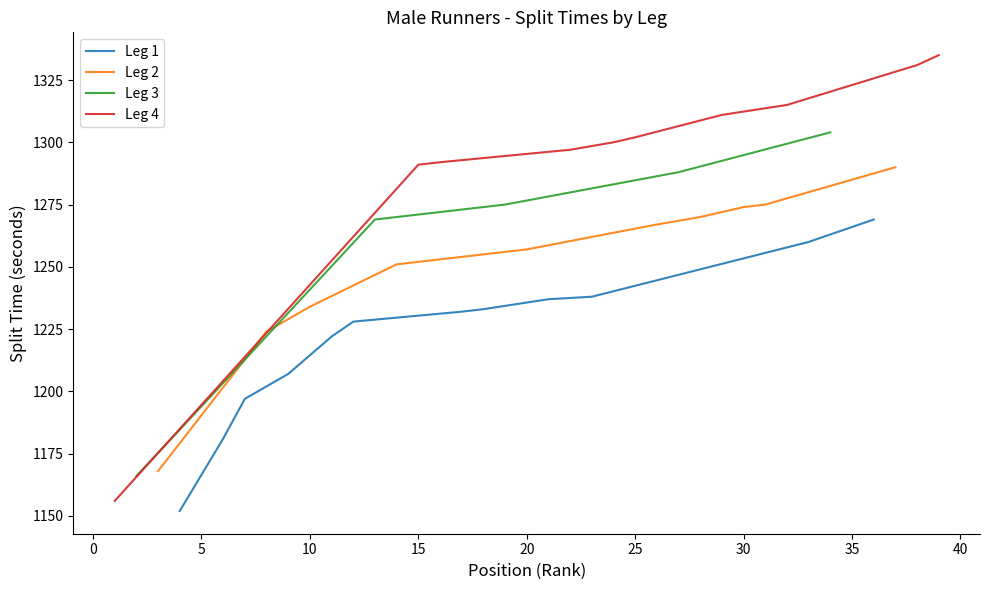

True or false: Leg 3 has a value of 94 at 11.

False